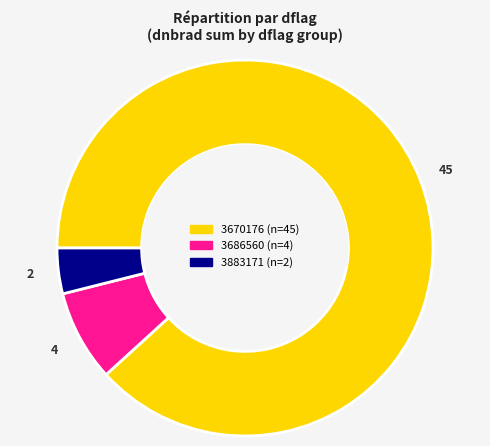

Which slice is the smallest?

3883171